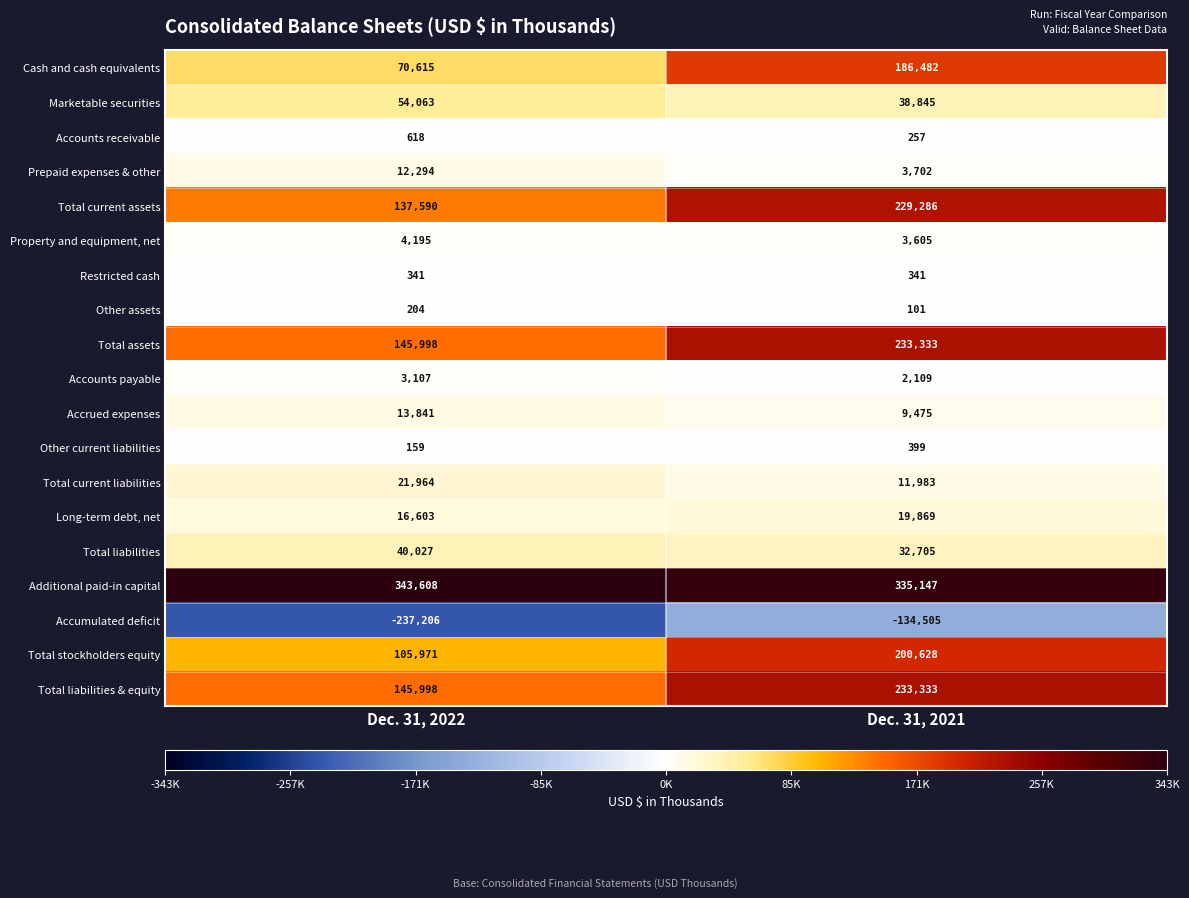

What is the total value across all series at Dec. 31, 2022?

879990